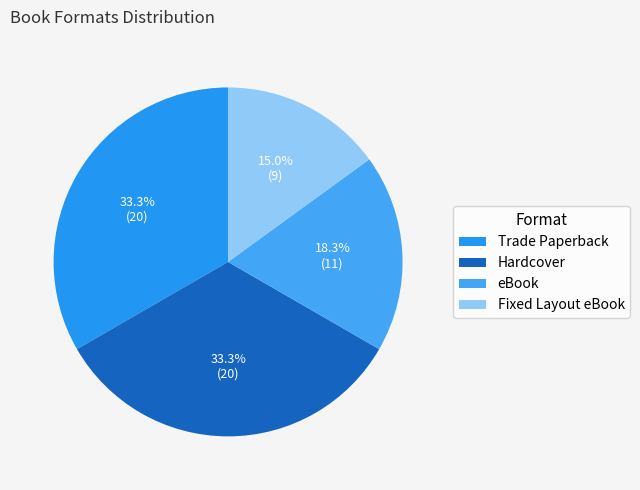

To the nearest percent, what is the combined percentage of Fixed Layout eBook and eBook?

33%